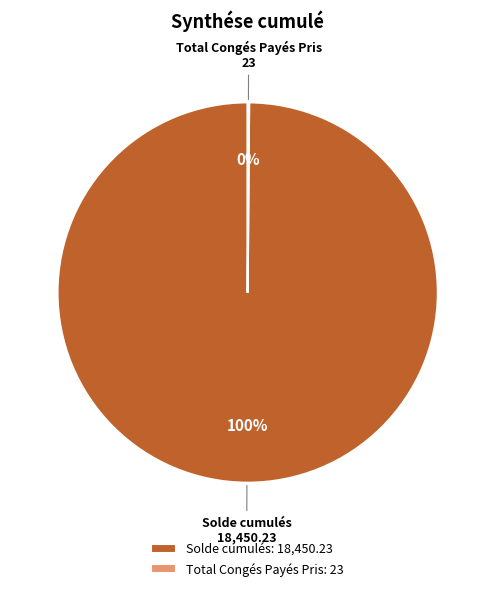

To the nearest percent, what is the difference between the largest and smallest slice percentages?

100%